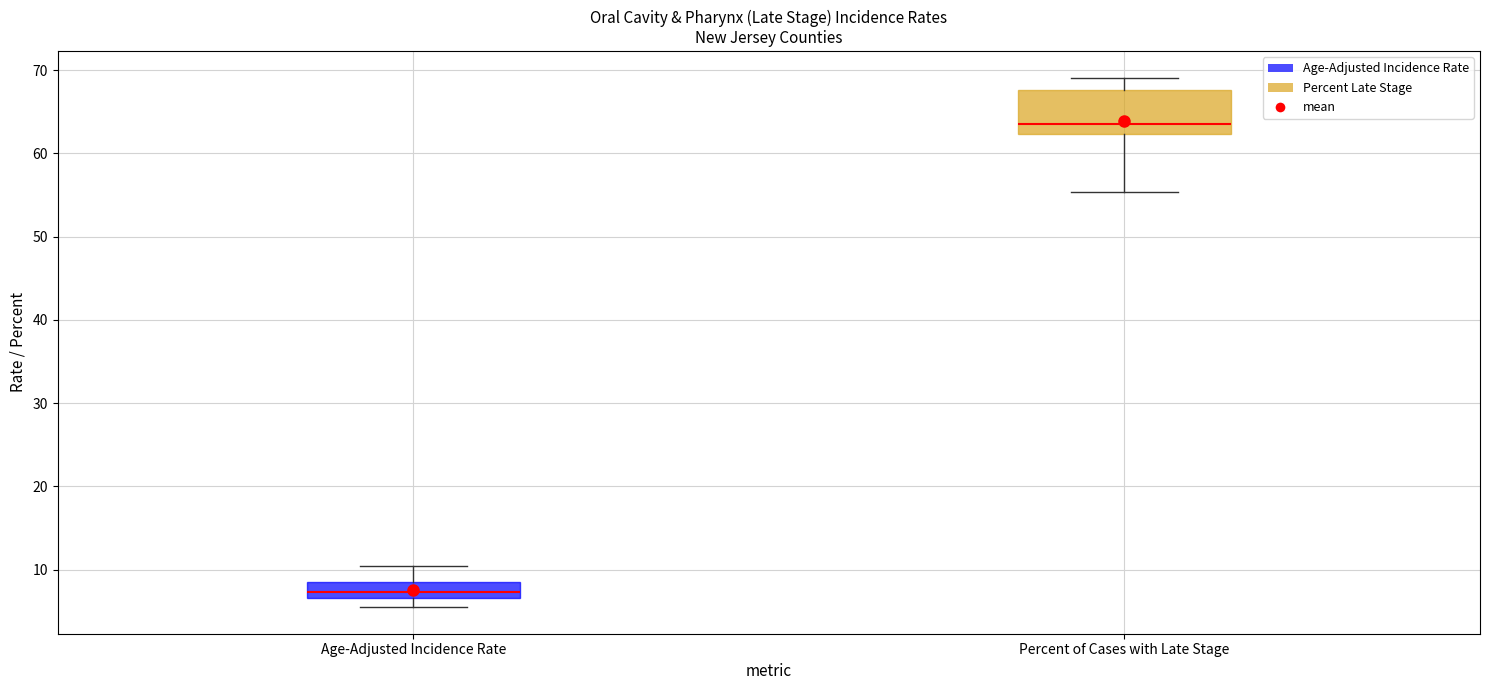

Reading left to right, transcribe this box plot: for each box, give where its median line is, the range the box spans, and where its two whiskers end, as read against the y-axis. The values are not printed on the chart, so give them approximately, as read against the axis.

Age-Adjusted Incidence Rate: median 7 (inside the box), box 7 to 9, whiskers 6 to 11
Percent of Cases with Late Stage: median 64, box 62 to 68, whiskers 55 to 69